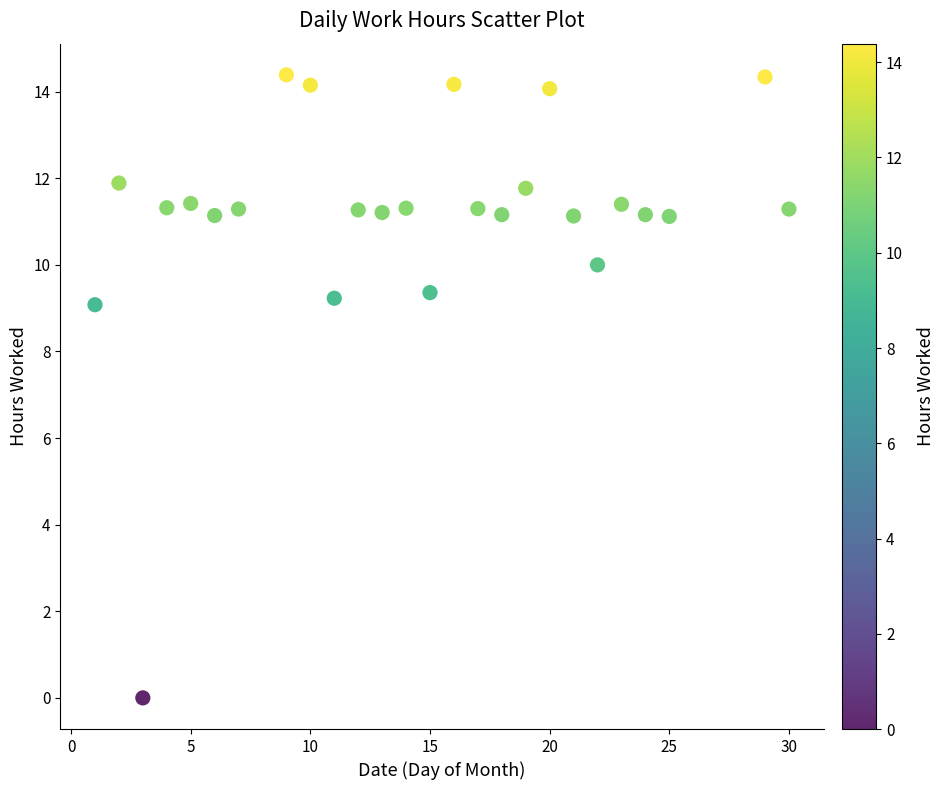

What is the range of Y values (max minus min)?

14.4